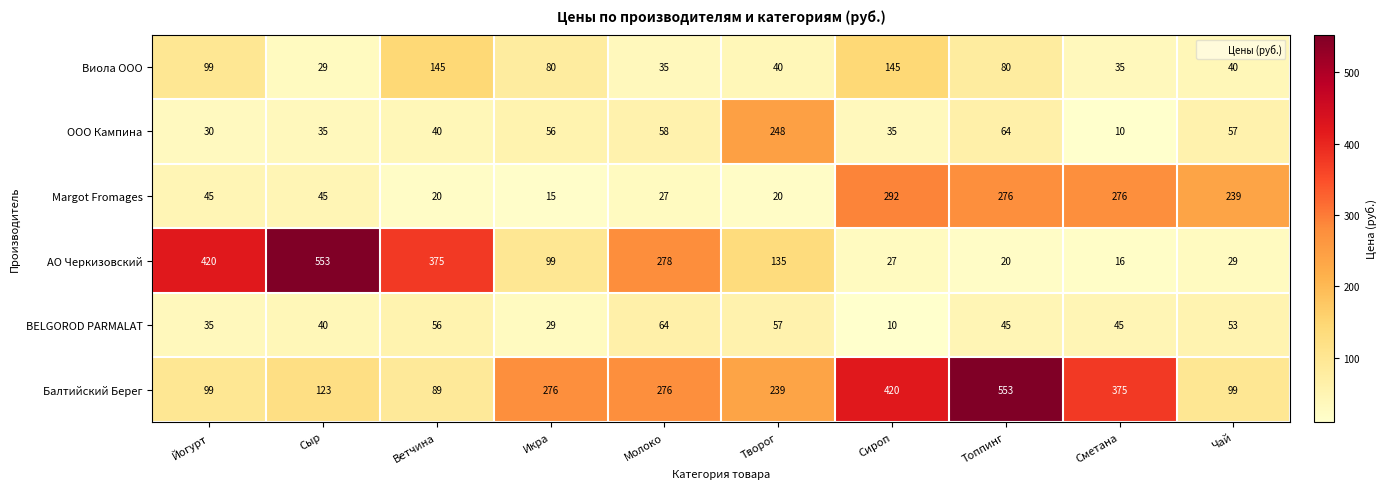

True or false: Margot Fromages has a value of 12 at Йогурт.

False